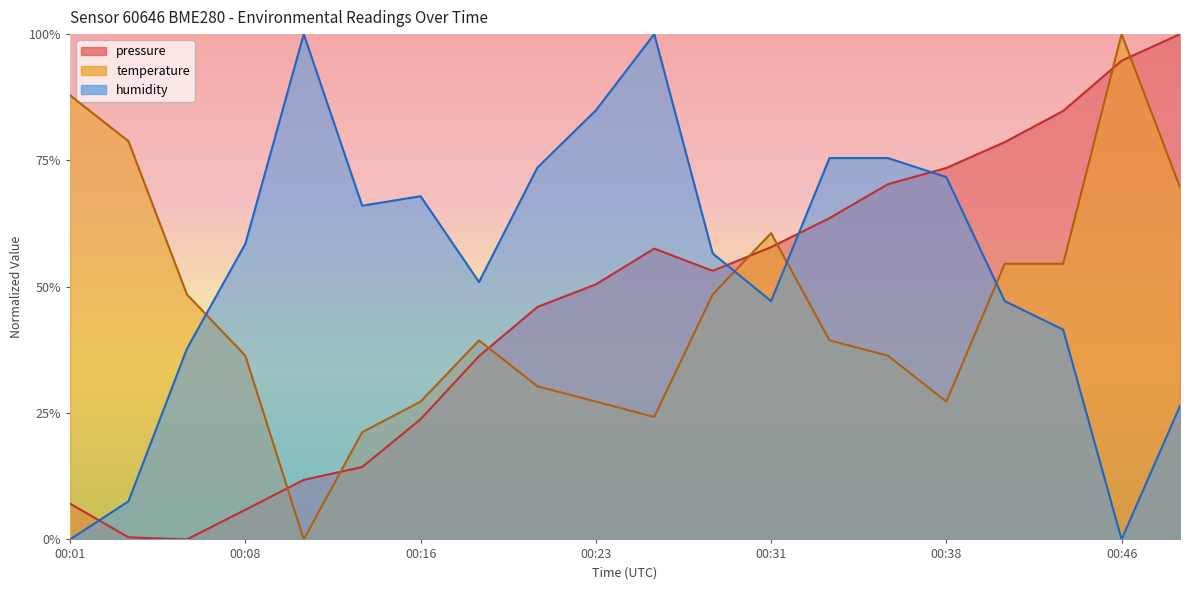

Rank the series at 2022-11-20T00:48:58 from lowest to highest value.

humidity, temperature, pressure